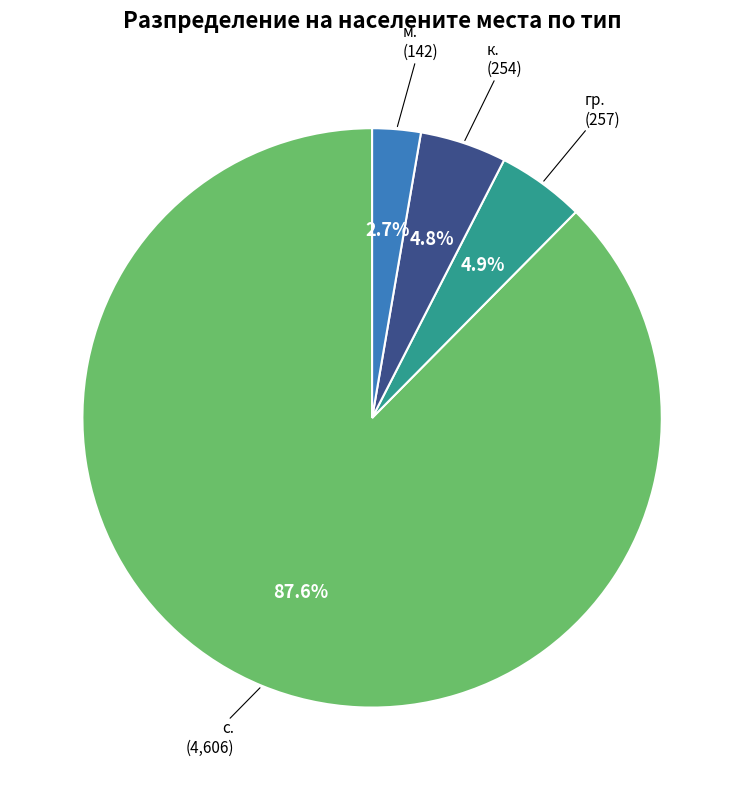

Which slice is the smallest?

м.